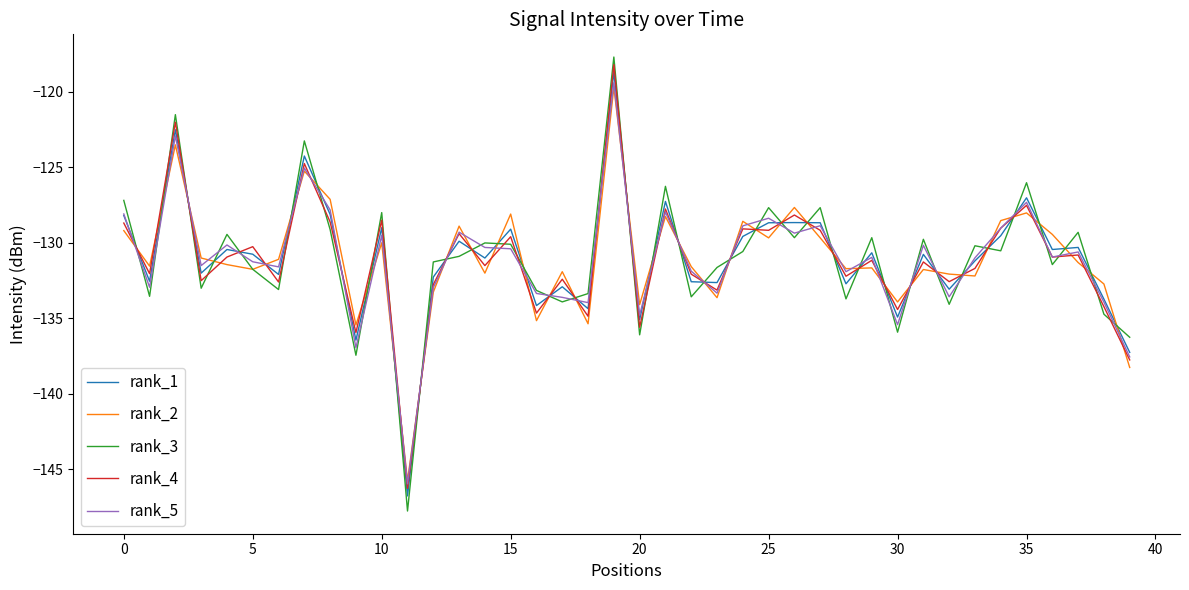

Which series ends up on top after the final intersection of rank_1 and rank_2?

rank_1